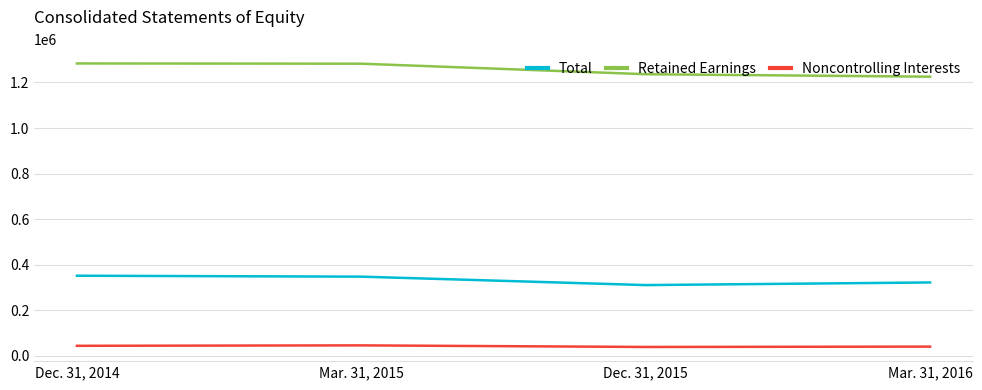

What are all the series names shown in the legend?

Total, Retained Earnings, Noncontrolling Interests